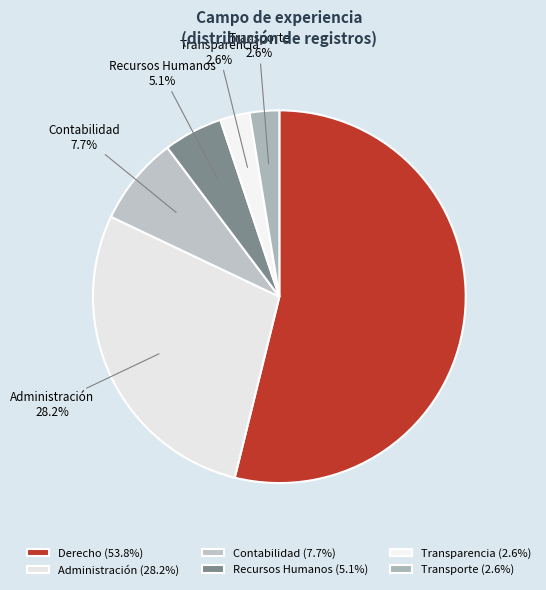

How many slices are in this pie chart?

6